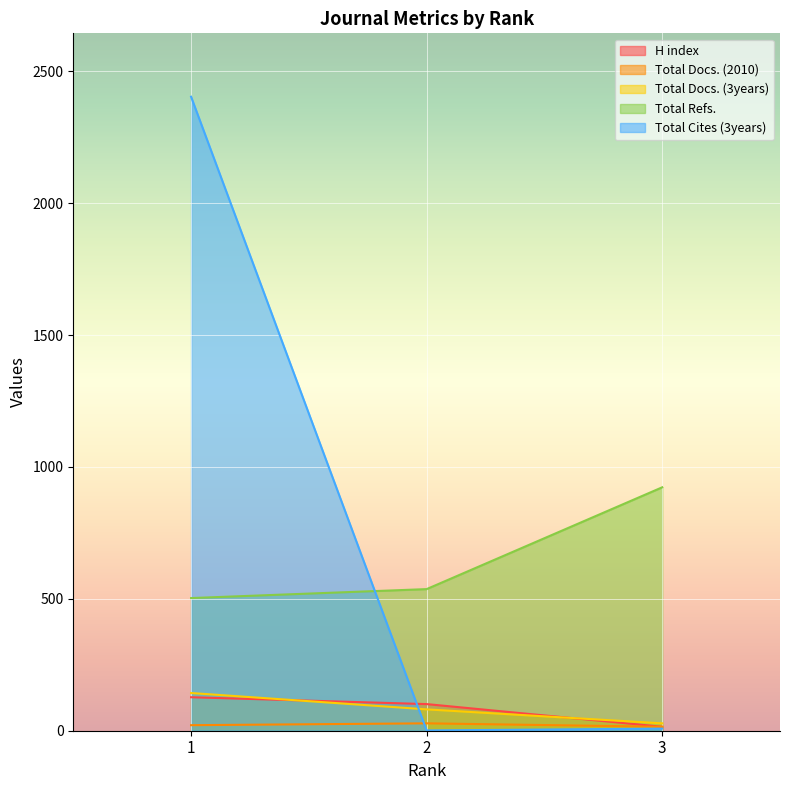

True or false: Total Refs. has a value of 503 at 1.

True